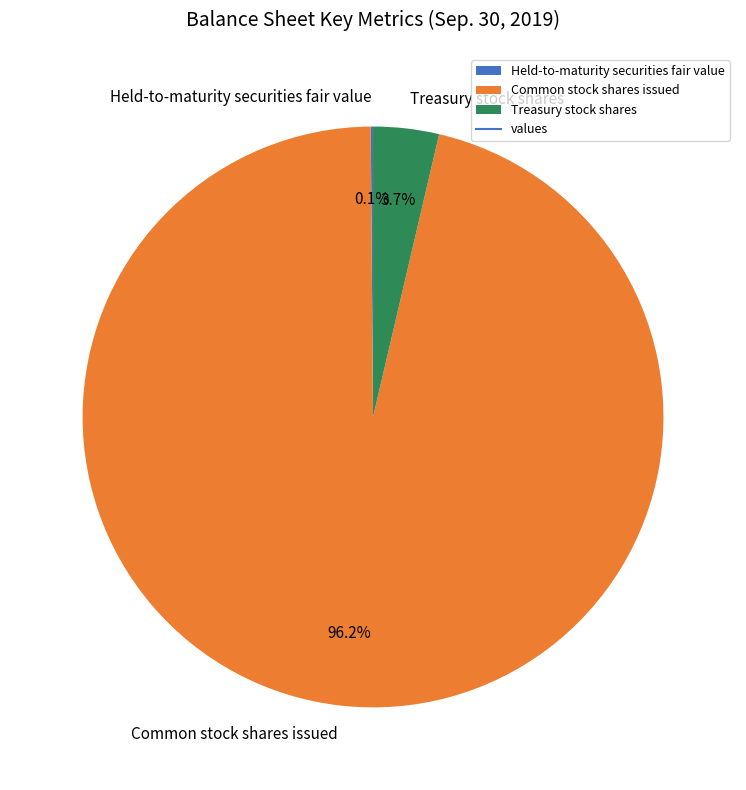

Which has a higher value, Common stock shares issued or Treasury stock shares?

Common stock shares issued